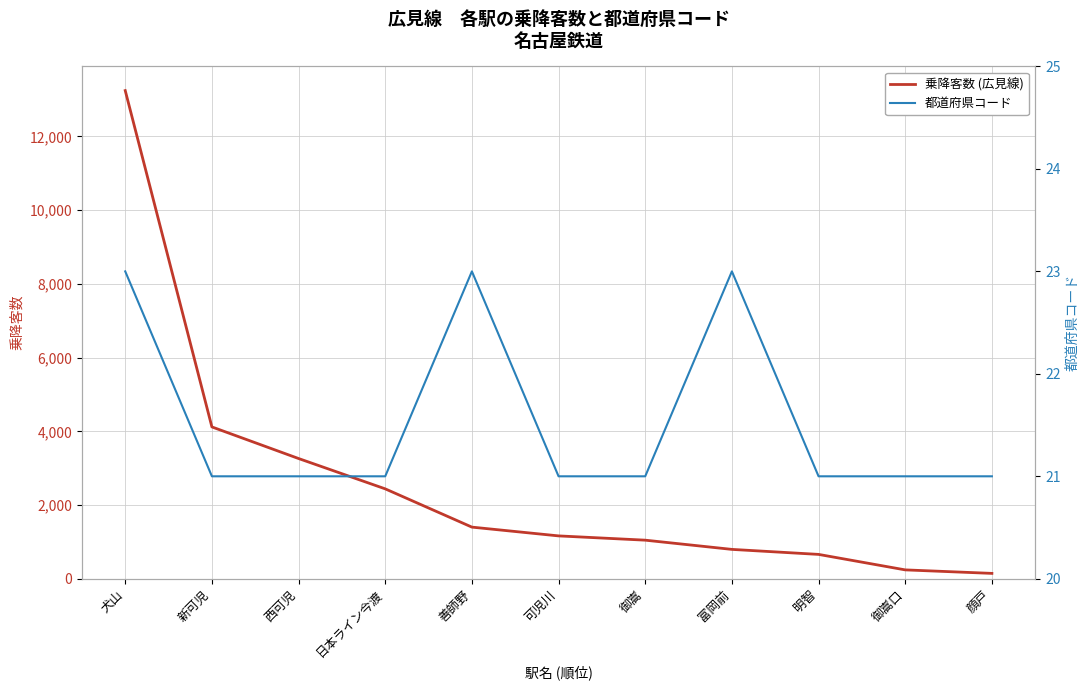

Reading left to right, extract all data points from this chart.

乗降客数 (広見線): 犬山=13243	新可児=4119	西可児=3262	日本ライン今渡=2439	善師野=1401	可児川=1163	御嵩=1047	富岡前=797	明智=661	御嵩口=241	顔戸=146
都道府県コード: 犬山=23	新可児=21	西可児=21	日本ライン今渡=21	善師野=23	可児川=21	御嵩=21	富岡前=23	明智=21	御嵩口=21	顔戸=21